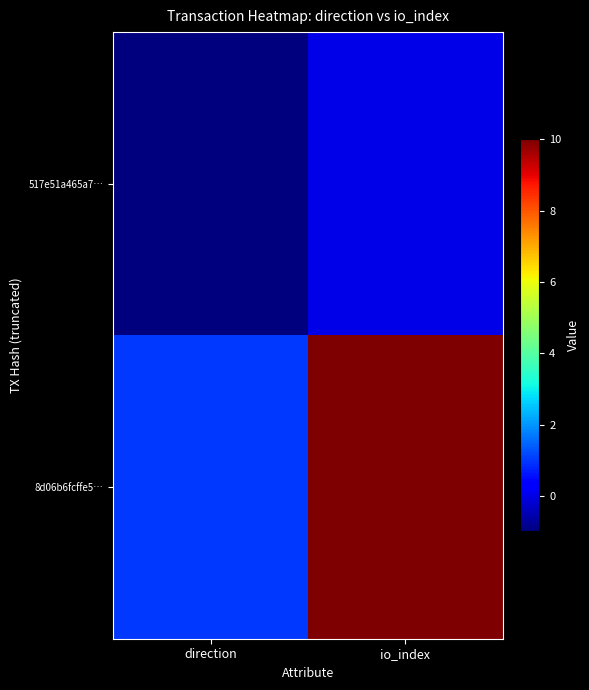

List the series in order of their peak value, highest first.

8d06b6fcffe5…, 517e51a465a7…